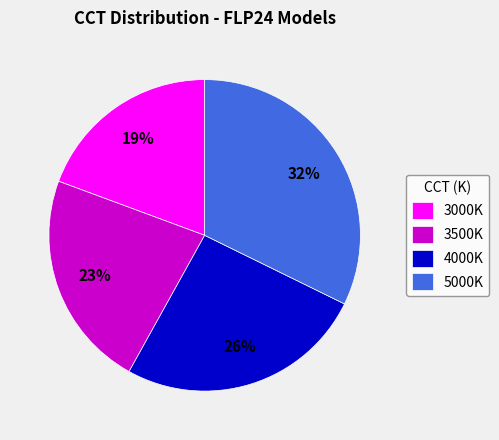

True or false: 5000K accounts for 32% of the total.

True